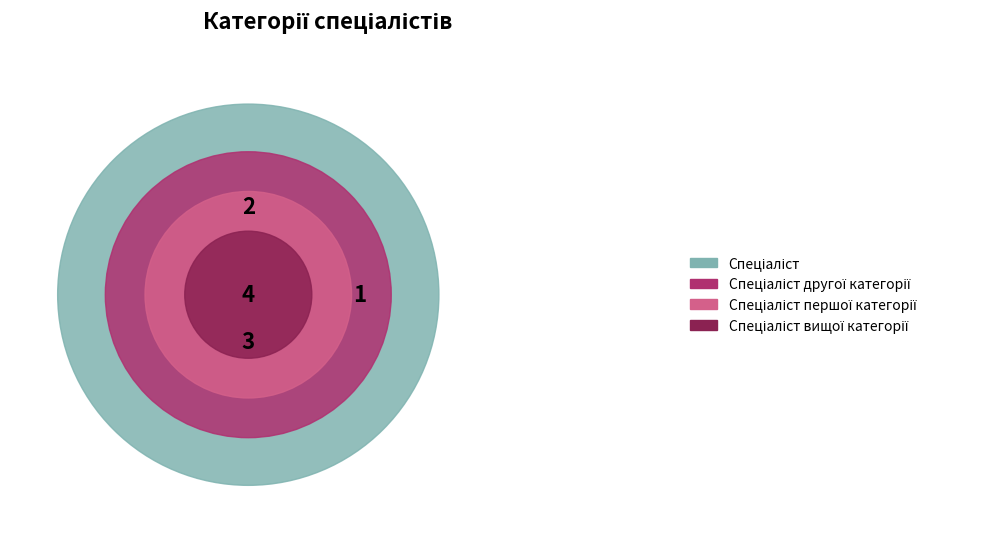

Is it true that Спеціаліст другої категорії is 20% of the pie?

True